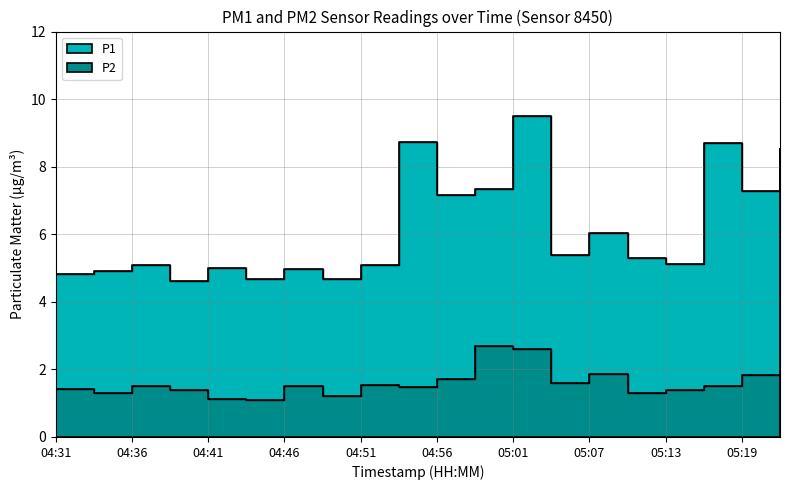

Reading left to right, transcribe all the data shown in this chart.

P1: 04:31=4.8	04:34=4.9	04:36=5.1	04:39=4.6	04:41=5.0	04:44=4.7	04:46=5.0	04:49=4.7	04:51=5.1	04:54=8.7	04:56=7.2	04:59=7.3	05:01=9.5	05:04=5.4	05:07=6.0	05:10=5.3	05:13=5.1	05:16=8.7	05:19=7.3	05:21=8.5
P2: 04:31=1.4	04:34=1.3	04:36=1.5	04:39=1.4	04:41=1.1	04:44=1.1	04:46=1.5	04:49=1.2	04:51=1.5	04:54=1.5	04:56=1.7	04:59=2.7	05:01=2.6	05:04=1.6	05:07=1.9	05:10=1.3	05:13=1.4	05:16=1.5	05:19=1.8	05:21=1.7